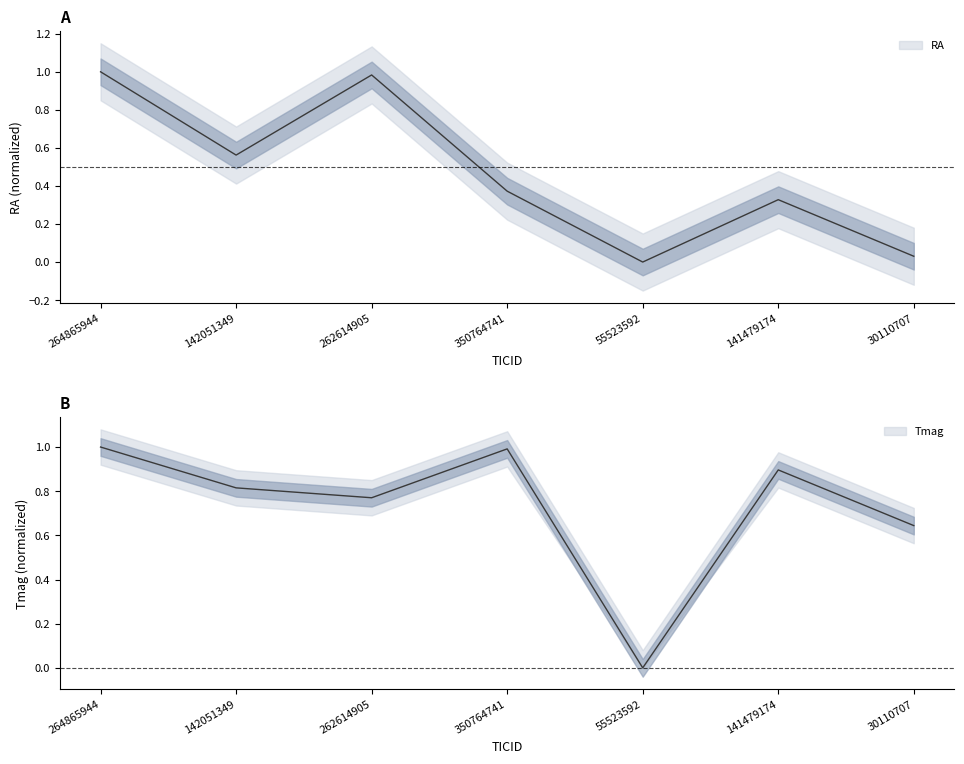

What are all the series names shown in the legend?

RA, Tmag